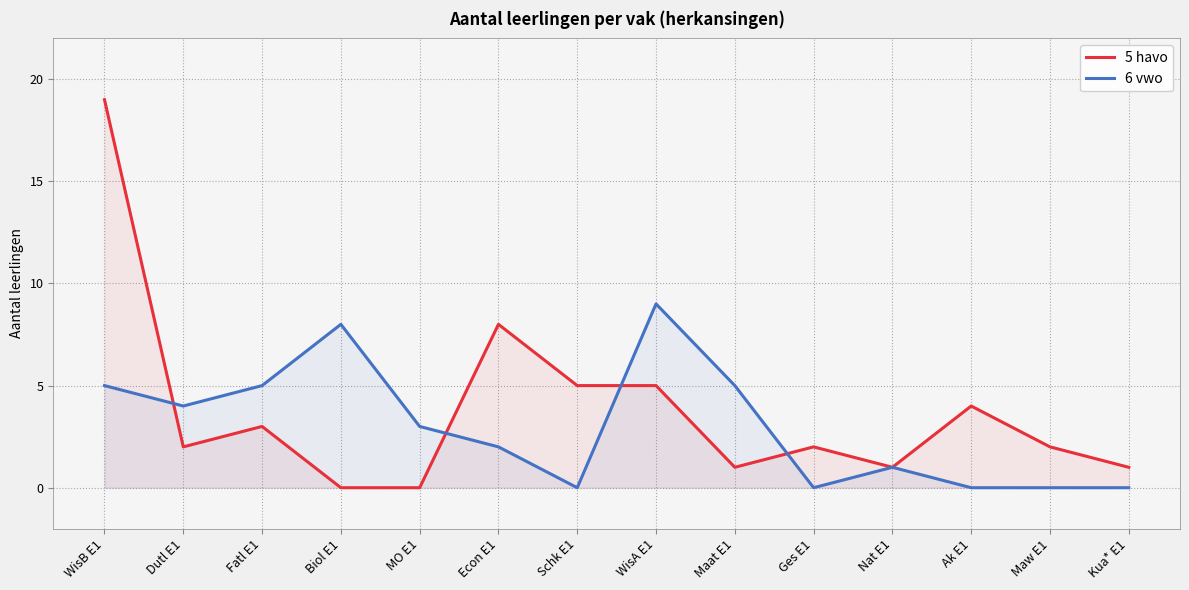

After their last crossing, which series has the higher values: 5 havo or 6 vwo?

5 havo